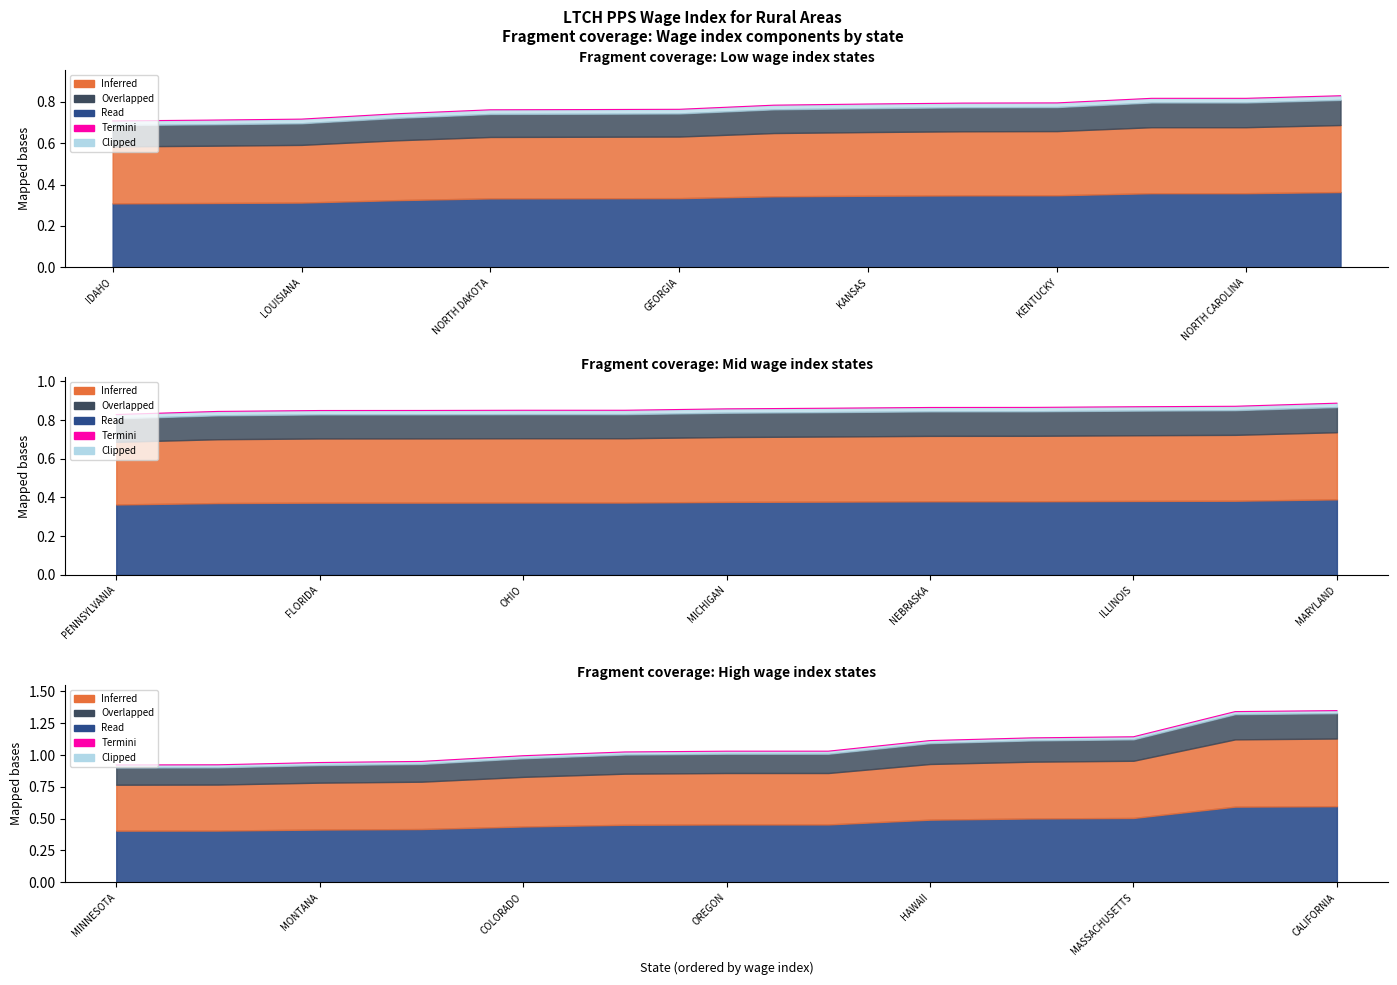

What is the greatest value displayed?

1.3